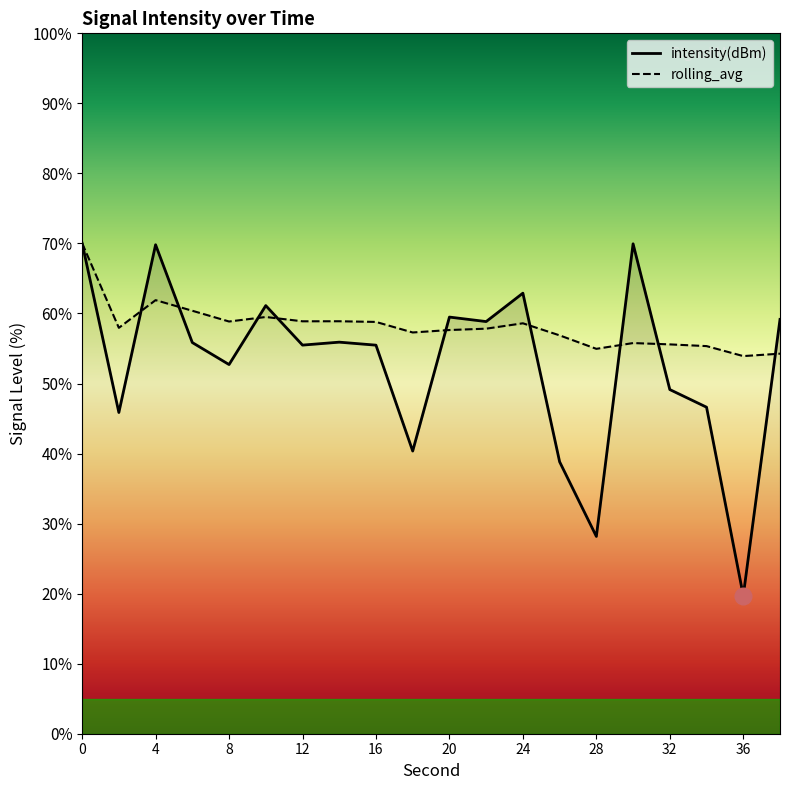

How many data points does each series have?

20